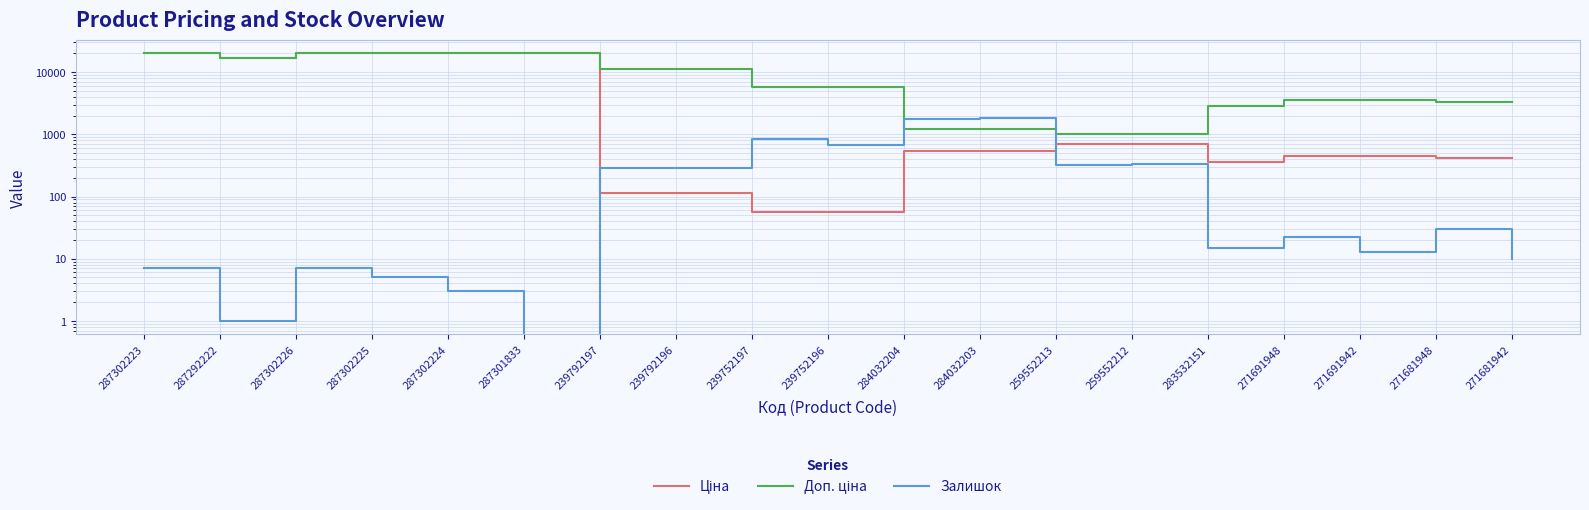

How many interior local valleys does the Доп. ціна series have?

1